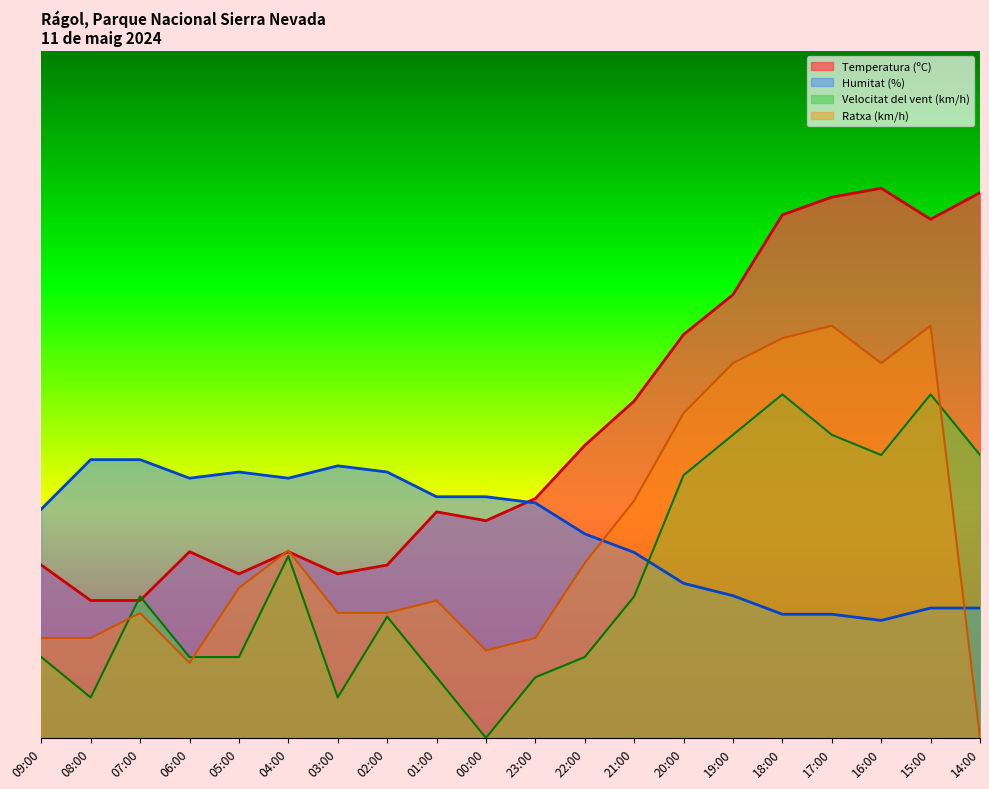

Is the value of Ratxa (km/h) at 05:00 greater than the value of Velocitat del vent (km/h) at 03:00?

Yes